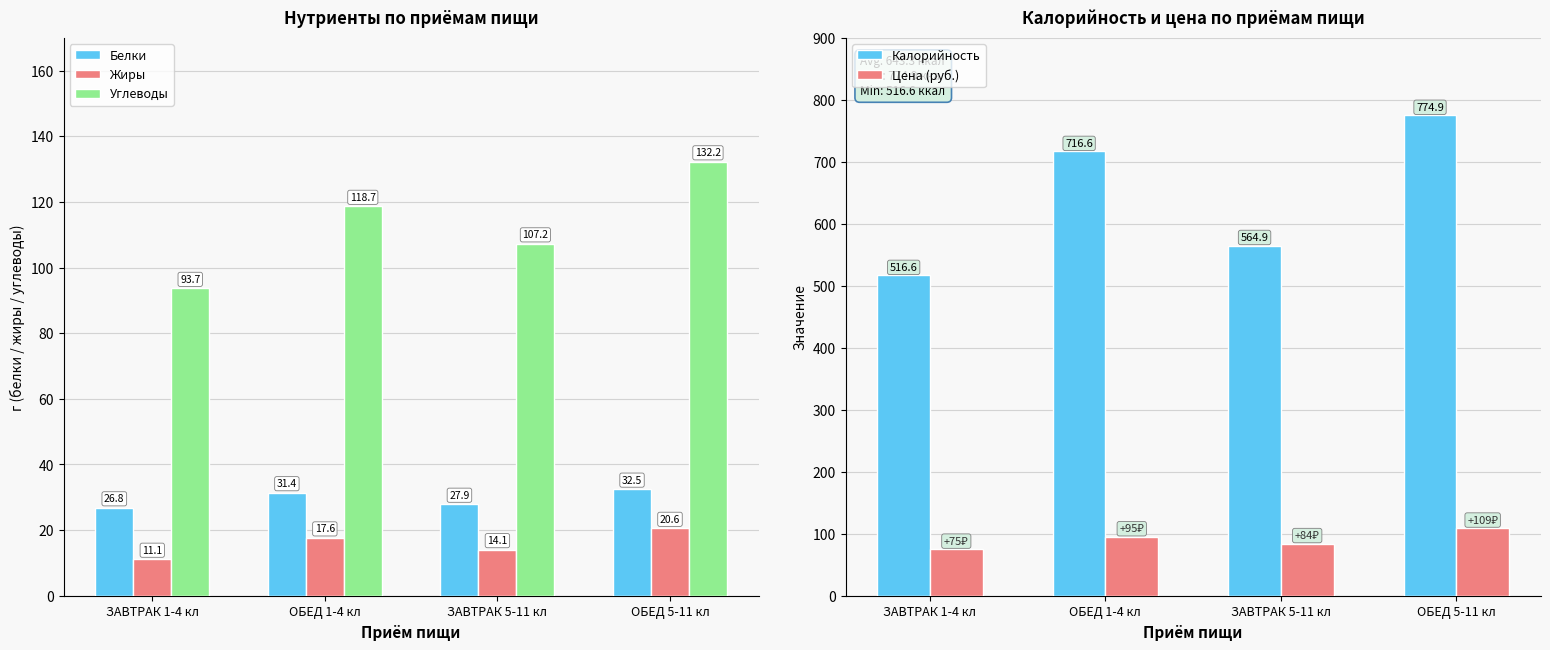

What is the spread (max minus min) of values at ОБЕД 5-11 кл?

754.3